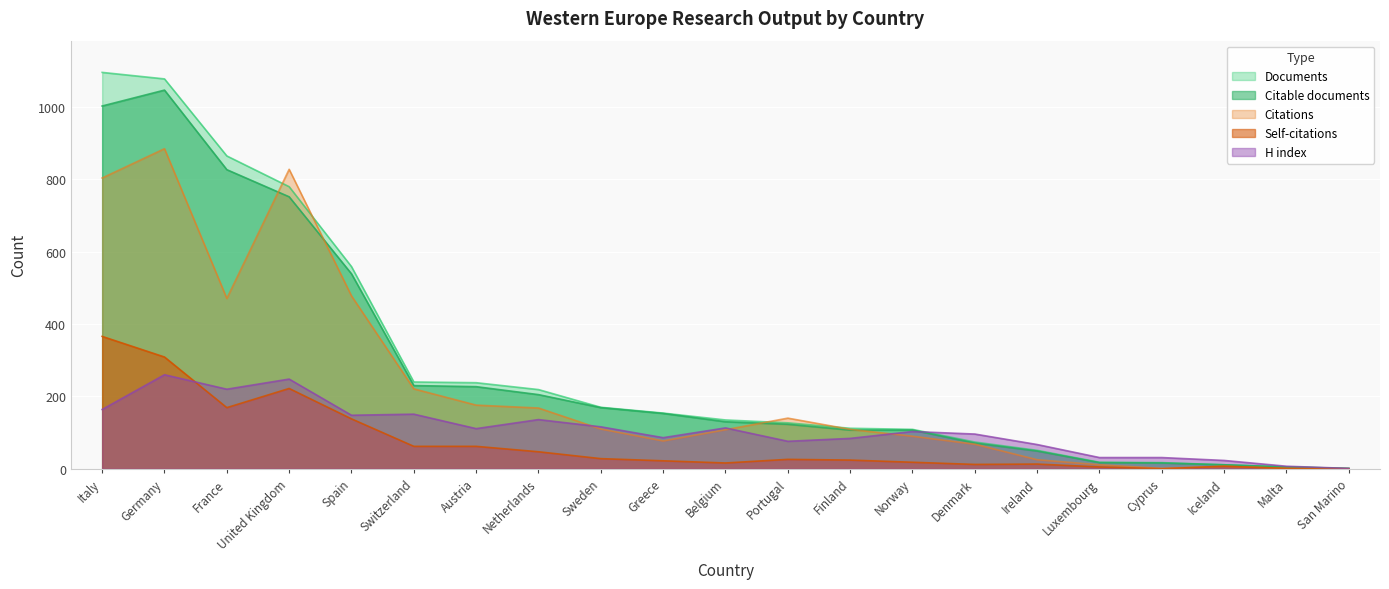

How many interior local peaks does the H index series have?

6